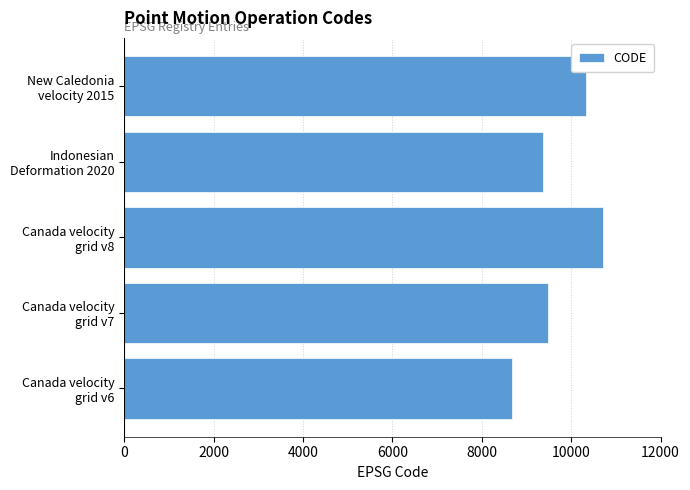

What is the maximum value shown in the chart?

10707